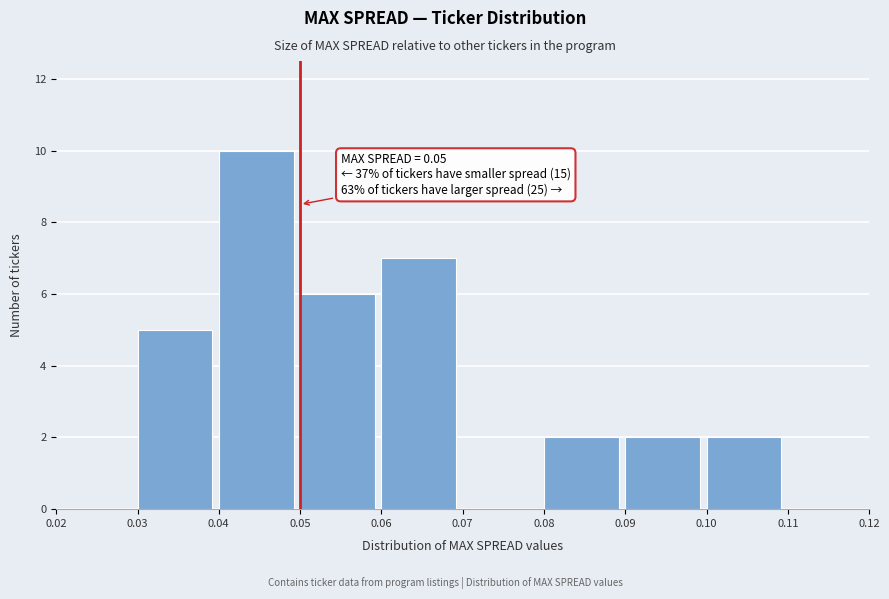

Which range on the x-axis has the tallest bar?

0.04 to 0.05